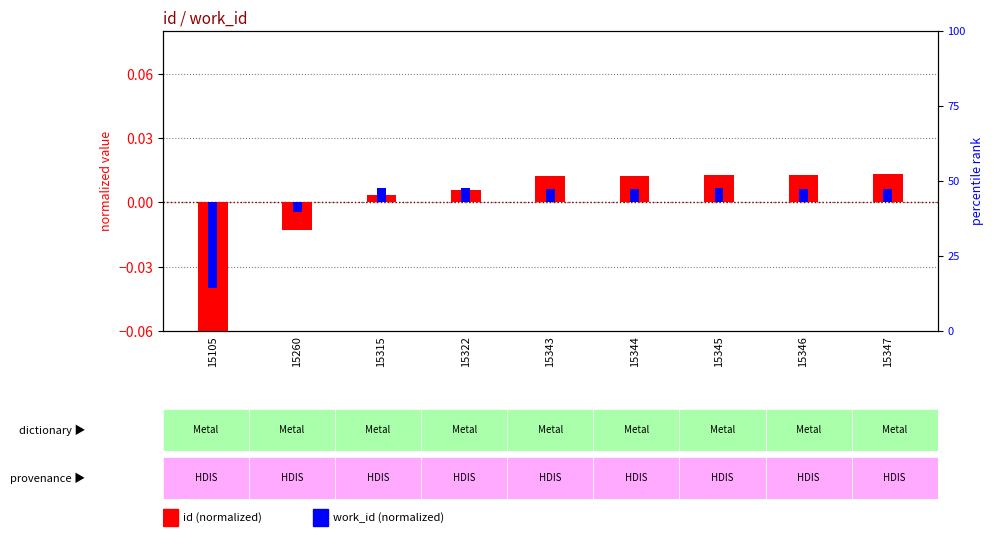

How many groups of bars are there?

9